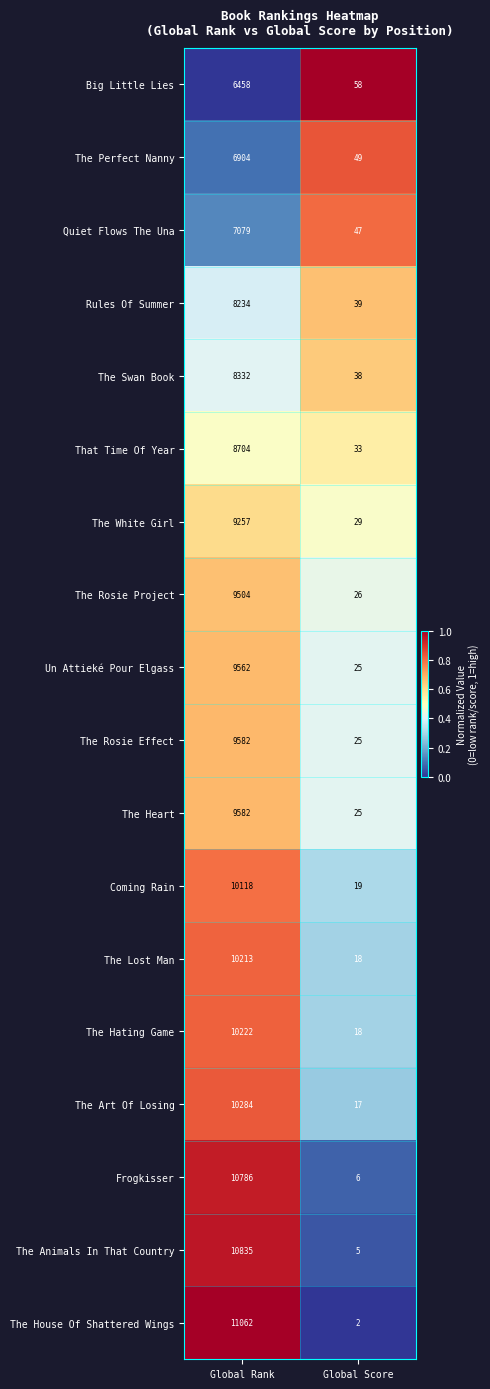

What is the difference between the maximum and minimum values in the The Art Of Losing series?

10267